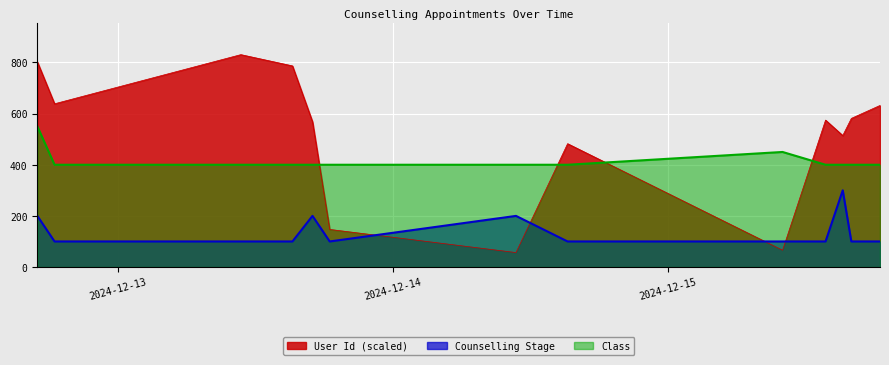

In Class, how many points are higher than both neighbors (excluding endpoints)?

1